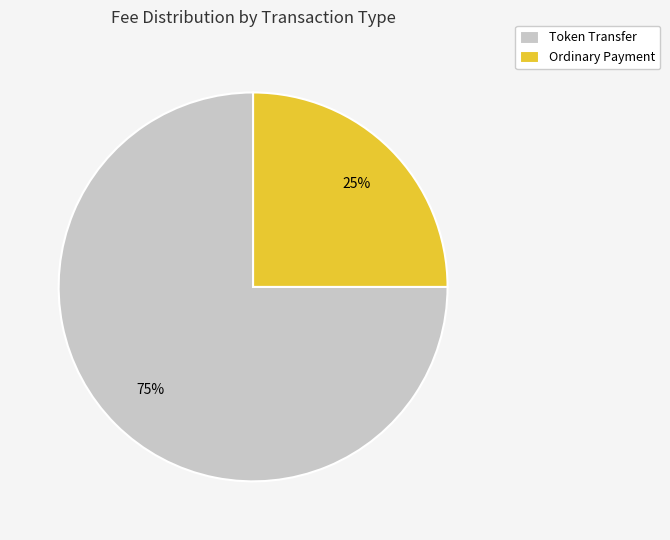

To the nearest percent, what portion does Token Transfer represent?

75%